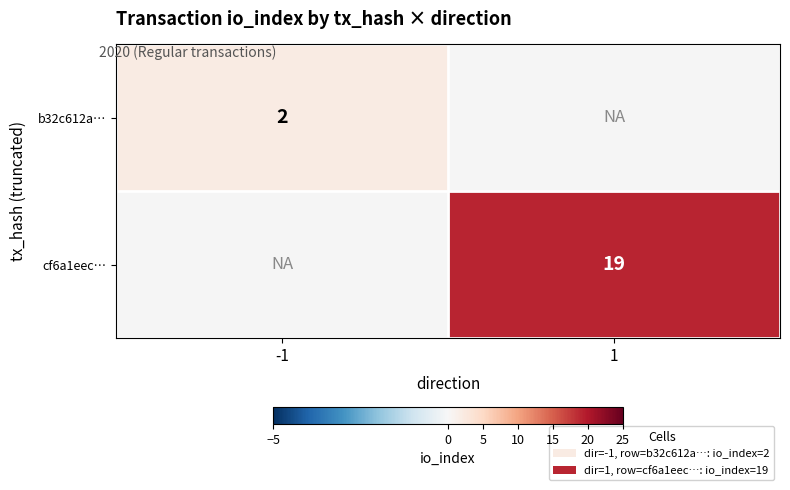

Is the value of cf6a1eec… at 1 greater than the value of b32c612a… at -1?

Yes